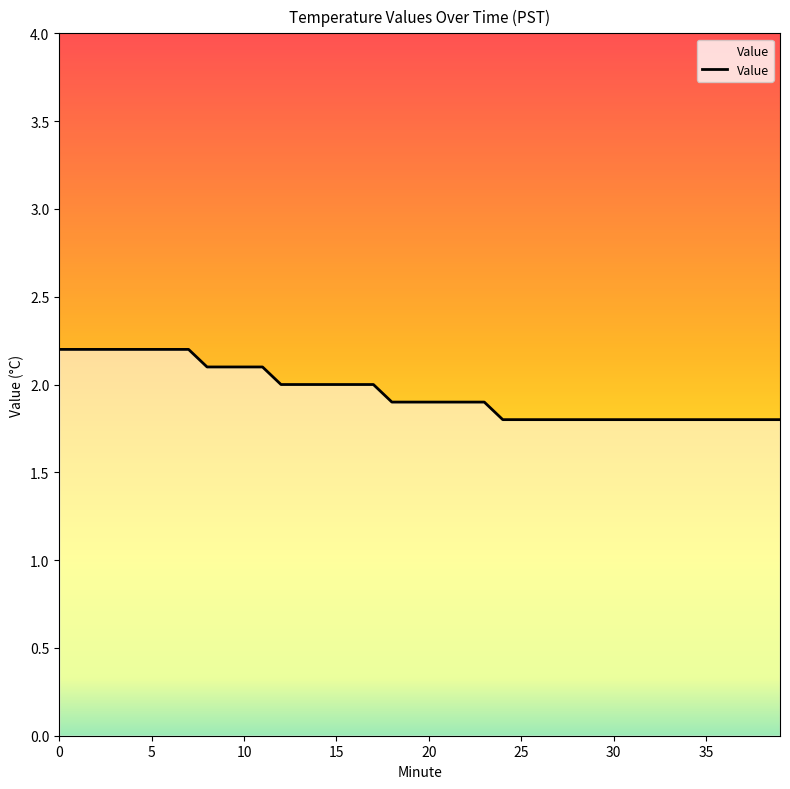

What is the smallest value displayed?

1.8